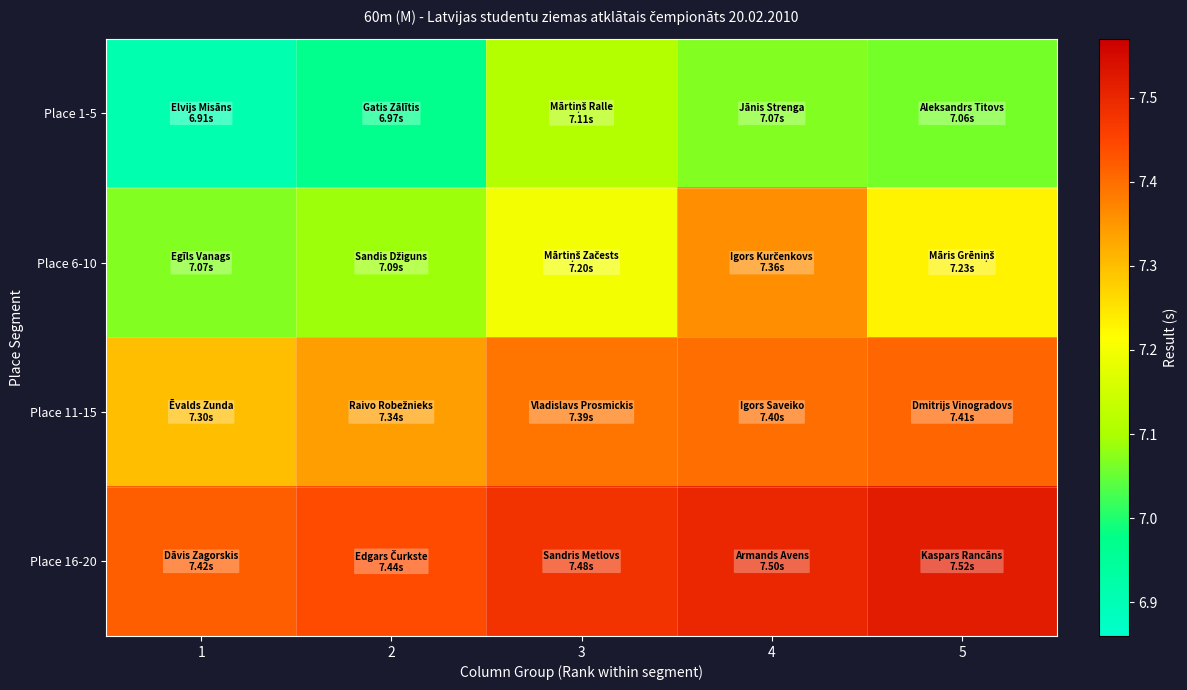

Reading left to right, extract all data points from this chart.

Place 1-5: 1=6.9	2=7.0	3=7.1	4=7.1	5=7.1
Place 6-10: 1=7.1	2=7.1	3=7.2	4=7.4	5=7.2
Place 11-15: 1=7.3	2=7.3	3=7.4	4=7.4	5=7.4
Place 16-20: 1=7.4	2=7.4	3=7.5	4=7.5	5=7.5